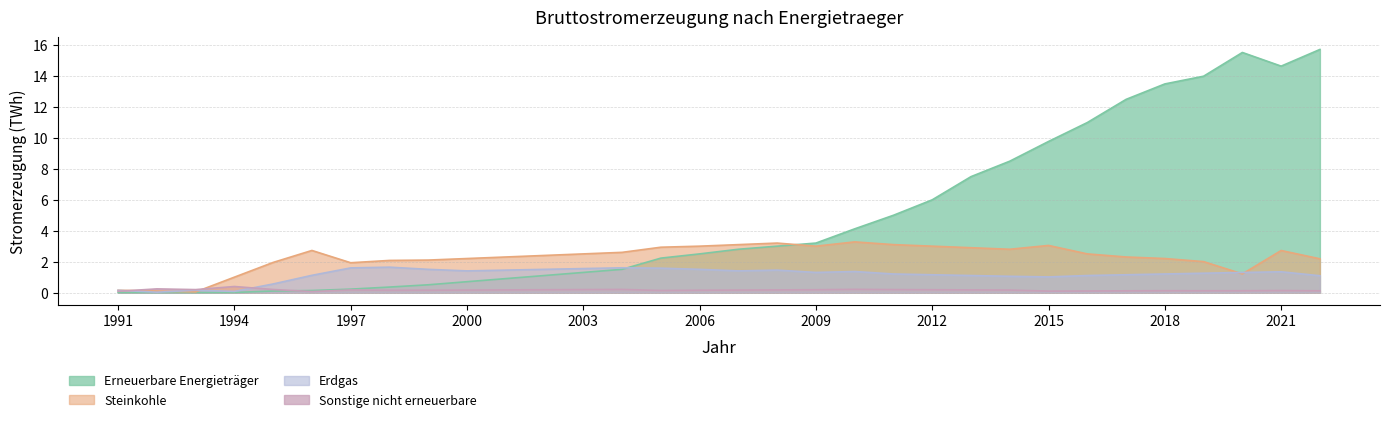

Reading left to right, extract all data points from this chart.

Steinkohle: 0.1	0.1	0.0	1.0	1.9	2.7	1.9	2.1	2.1	2.2	2.3	2.4	2.5	2.6	2.9	3.0	3.1	3.2	3.0	3.3	3.1	3.0	2.9	2.8	3.0	2.5	2.3	2.2	2.0	1.2	2.7	2.2
Erdgas: 0.1	0.0	0.1	0.1	0.6	1.1	1.6	1.6	1.5	1.4	1.4	1.5	1.6	1.6	1.6	1.5	1.4	1.4	1.3	1.4	1.2	1.1	1.1	1.1	1.0	1.1	1.1	1.2	1.2	1.3	1.3	1.1
Sonstige nicht erneuerbare: 0.1	0.2	0.2	0.4	0.2	0.1	0.2	0.1	0.1	0.2	0.2	0.2	0.2	0.2	0.1	0.1	0.2	0.2	0.2	0.2	0.2	0.2	0.2	0.2	0.1	0.1	0.1	0.1	0.1	0.1	0.1	0.1
Erneuerbare Energietraeger: 0.0	0.0	0.0	0.0	0.1	0.1	0.2	0.4	0.5	0.7	0.9	1.1	1.3	1.5	2.2	2.5	2.8	3.0	3.2	4.1	5.0	6.0	7.5	8.5	9.8	11.0	12.5	13.5	14.0	15.5	14.7	15.7